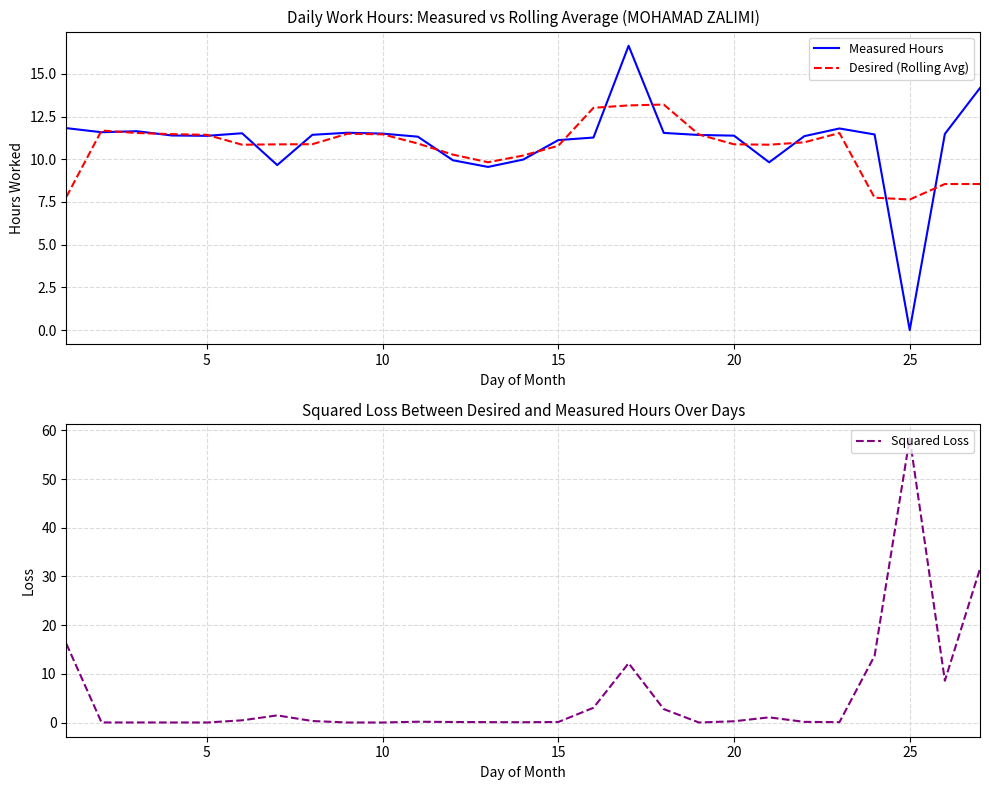

At which label does Measured Hours reach its minimum?

25